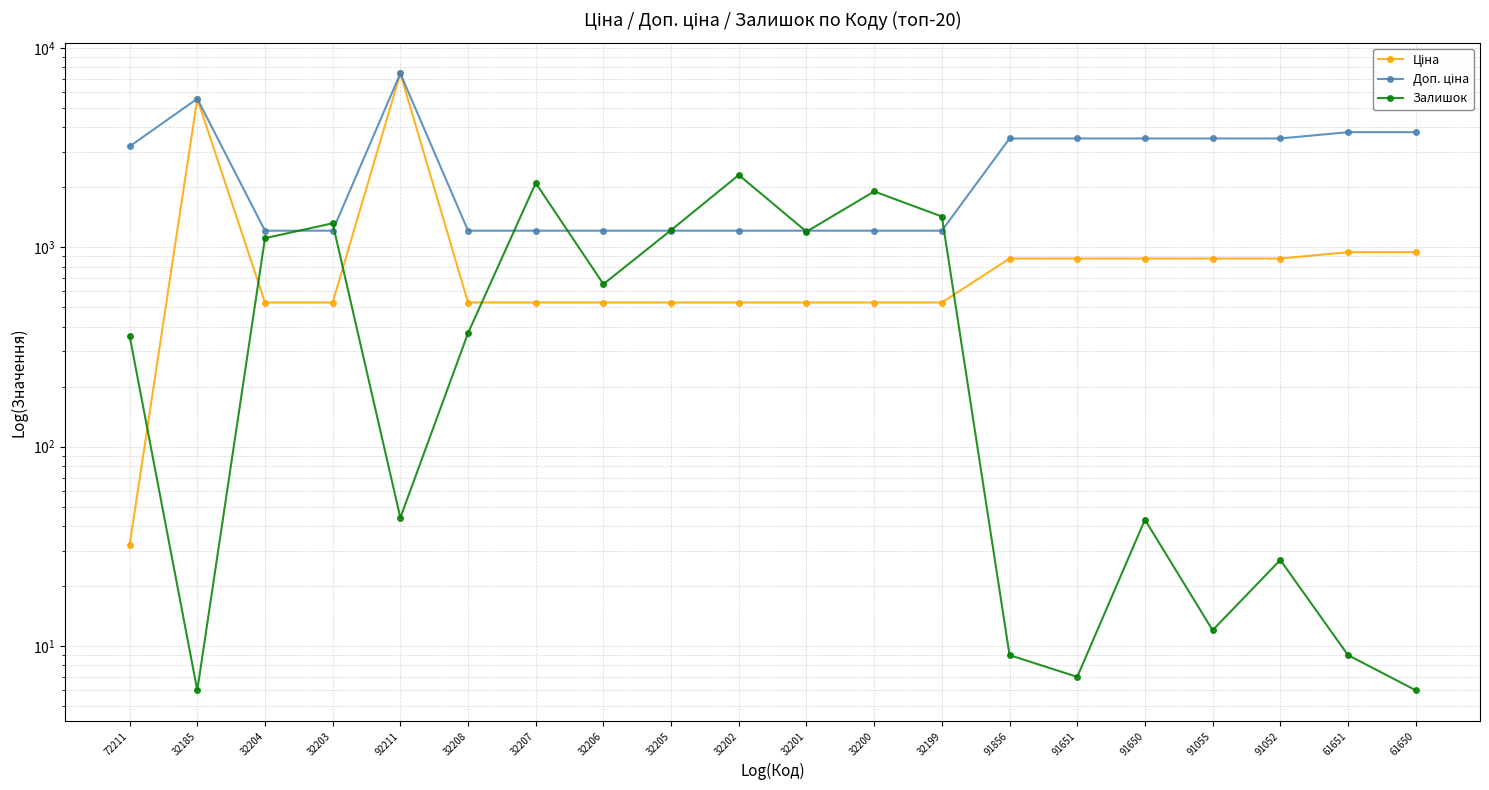

What is the total value across all series at 32203?

3057.9